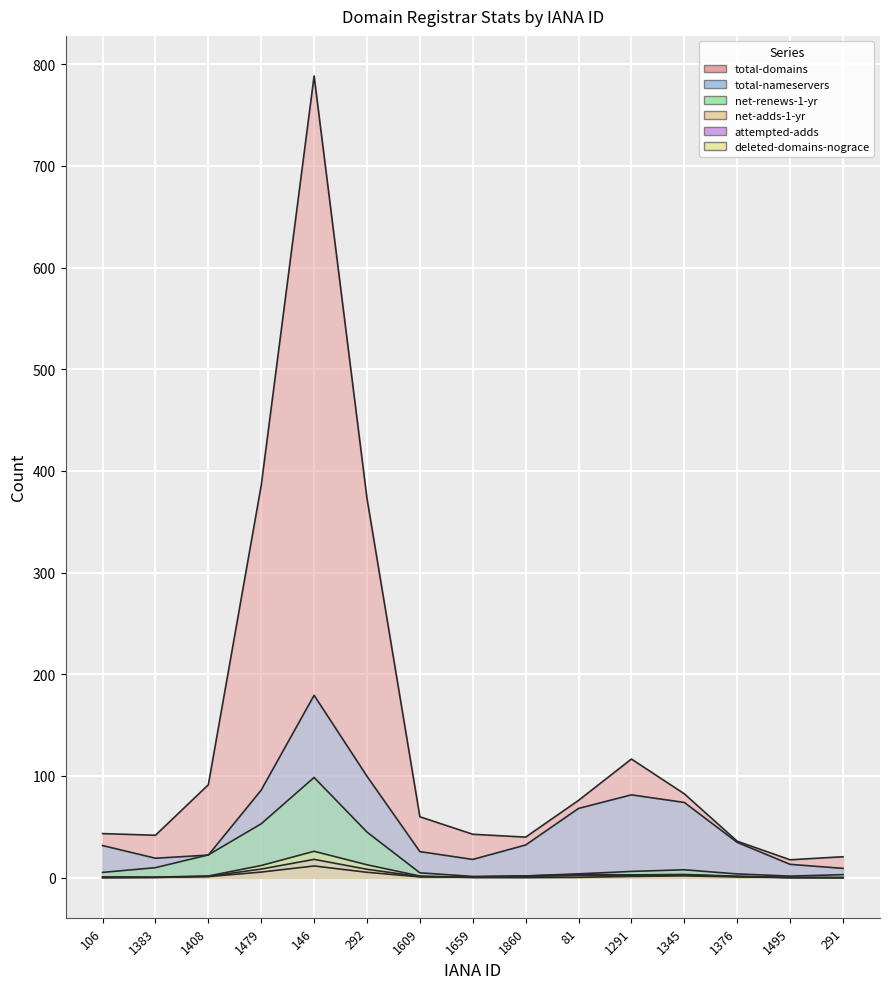

True or false: attempted-adds and total-nameservers intersect in this chart.

False